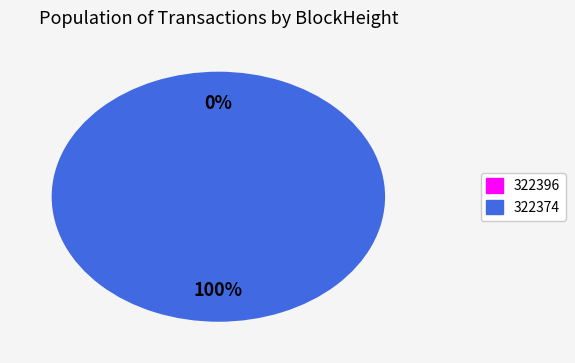

To the nearest percent, what is the difference between the largest and smallest slice percentages?

100%